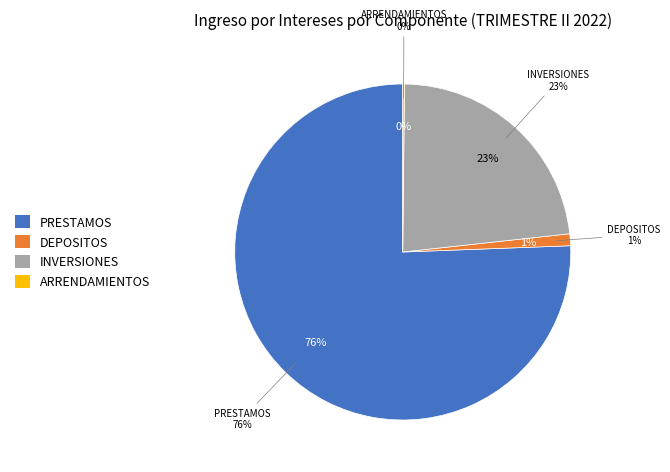

What is the largest slice in the pie chart?

PRESTAMOS